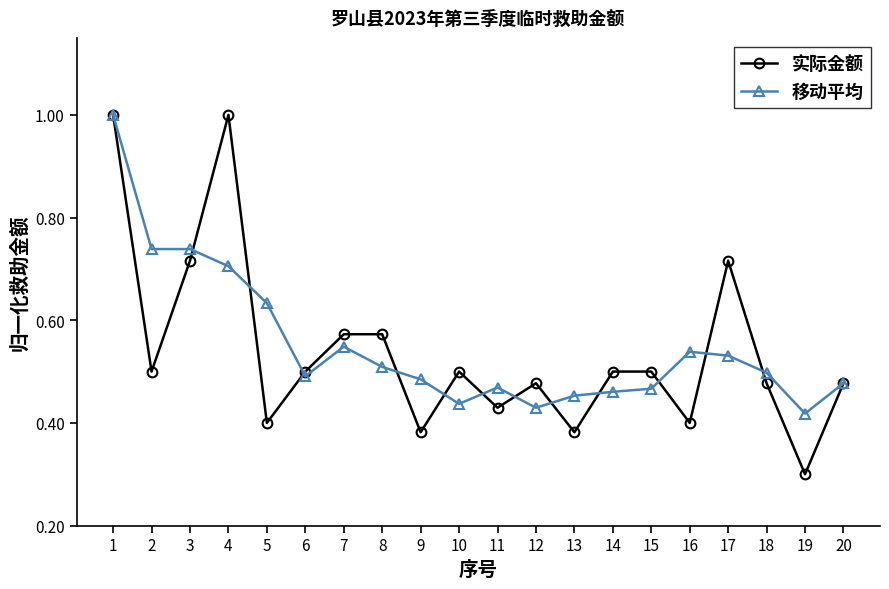

How many lines are shown in the chart?

2